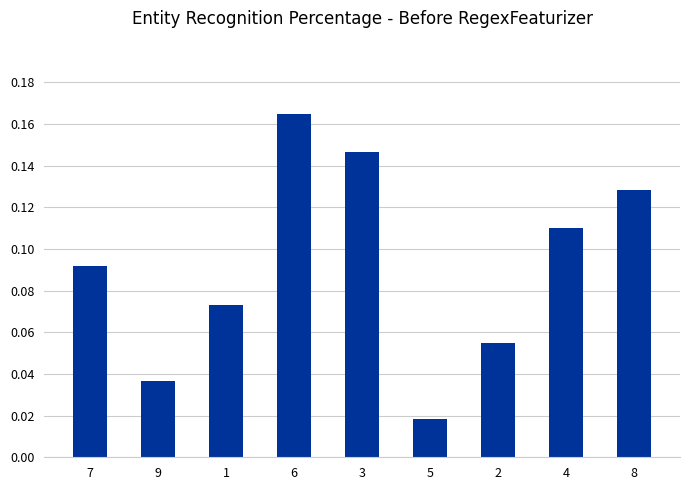

Which has a higher value, 4 or 5?

4